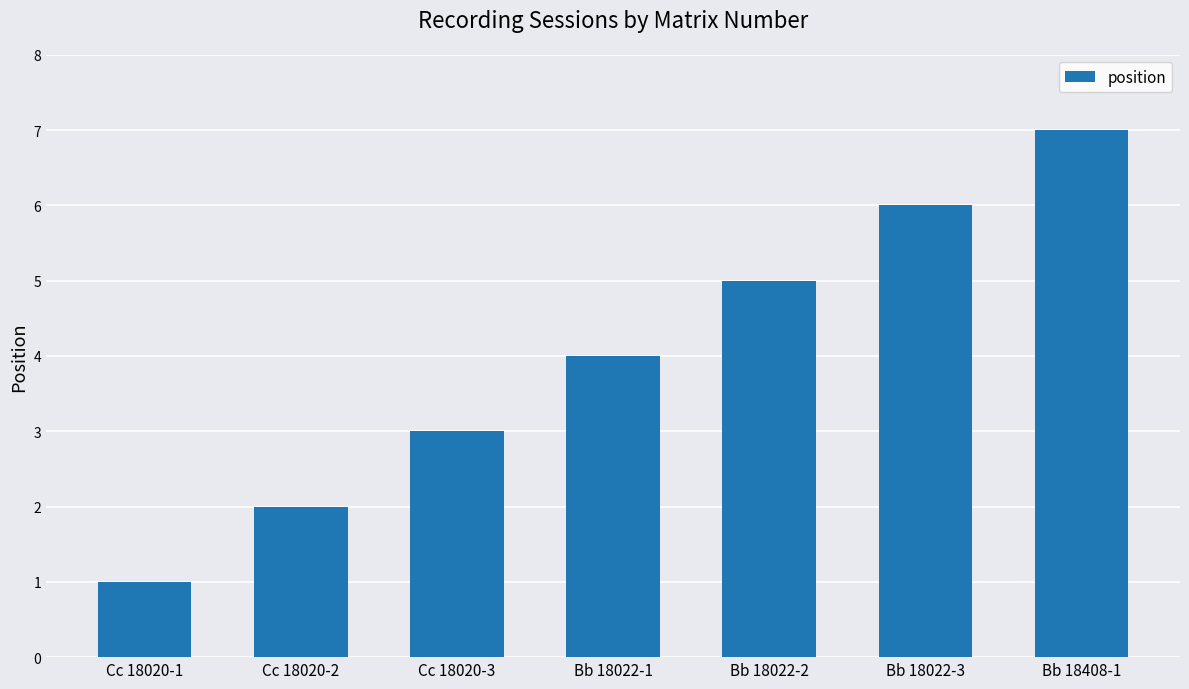

What is the change in value from Cc 18020-1 to Bb 18408-1?

+6